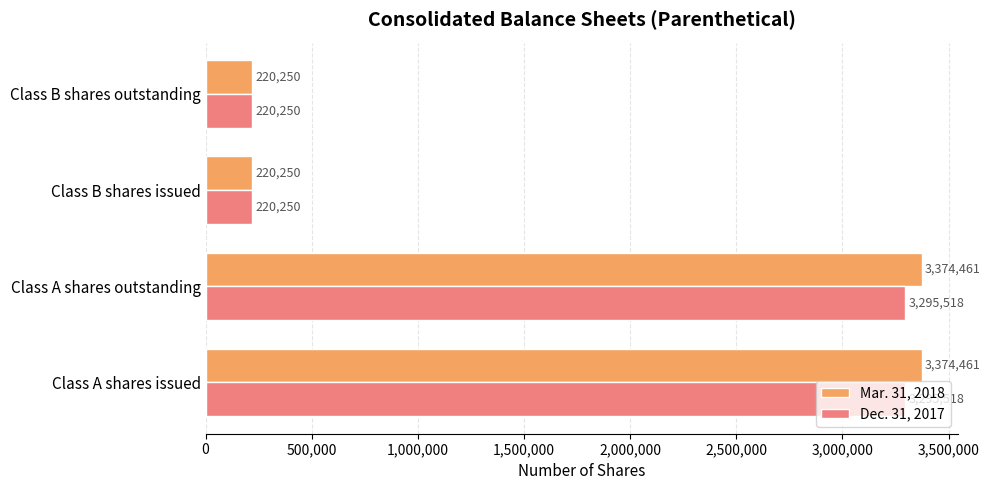

What is the sum of the Mar. 31, 2018 values at Class B shares outstanding and Class A shares issued?

3594711